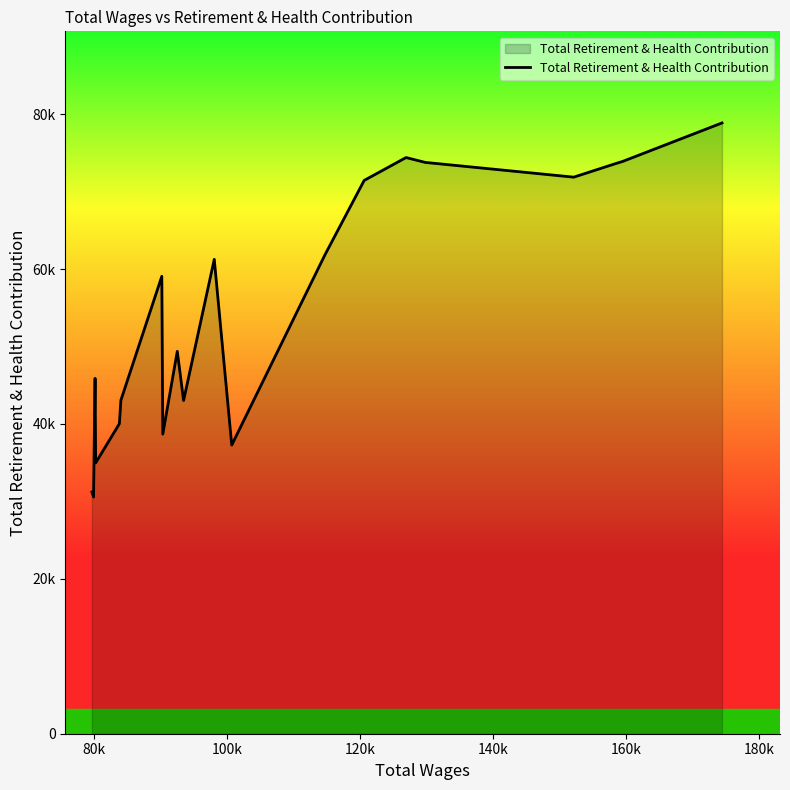

Does the chart have visible grid lines?

No